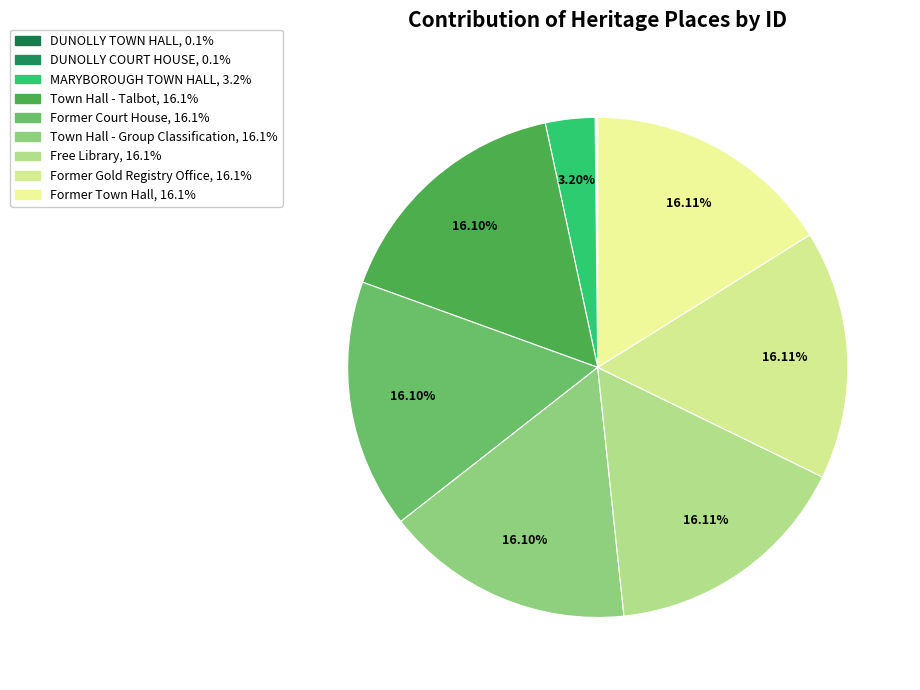

Does DUNOLLY COURT HOUSE account for over 50% of the chart?

No